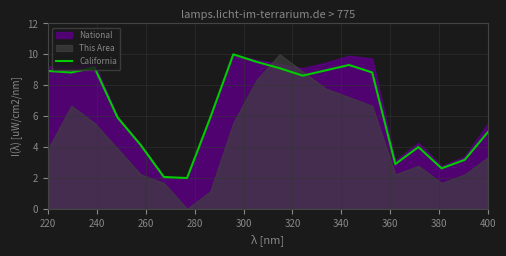

What is the lowest value of the California series?

2.0